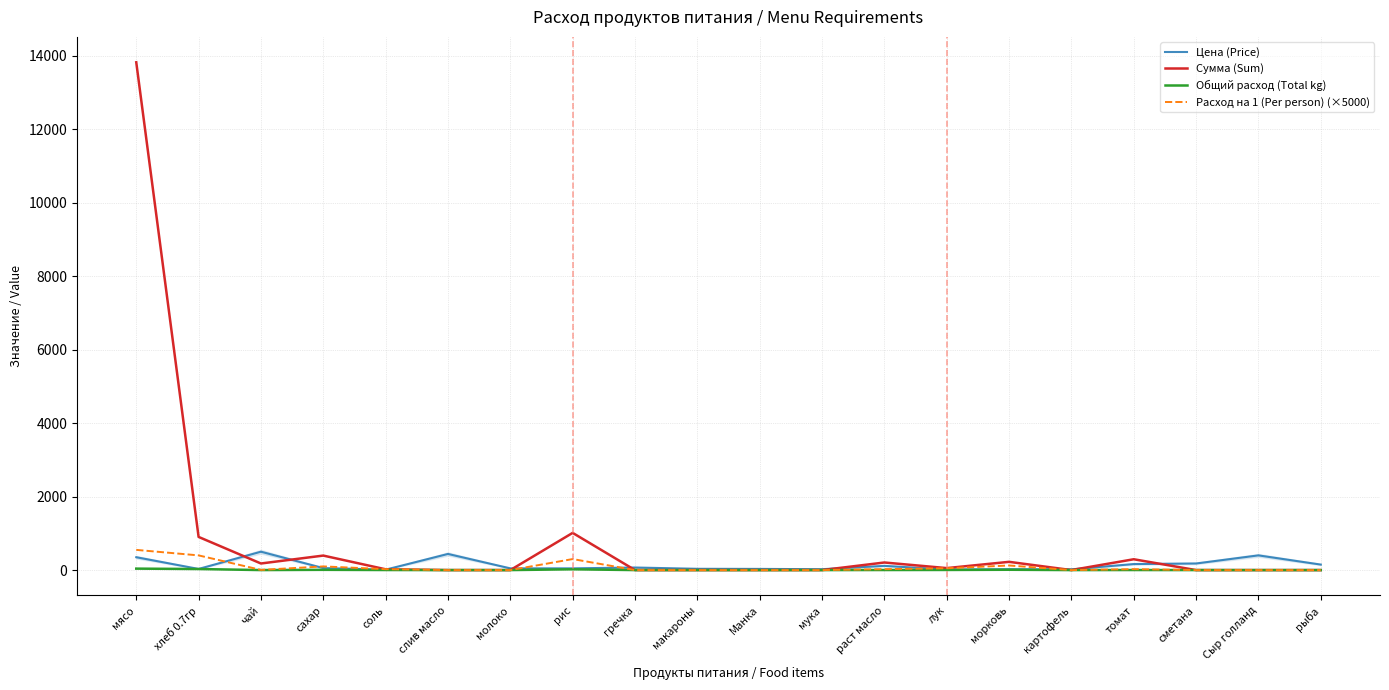

Rank the categories by Расход на 1 (Per person) (×5000) value from lowest to highest.

слив масло, молоко, гречка, макароны, Манка, мука, картофель, сметана, Сыр голланд, рыба, чай, соль, раст масло, томат, лук, сахар, морковь, рис, хлеб 0.7гр, мясо